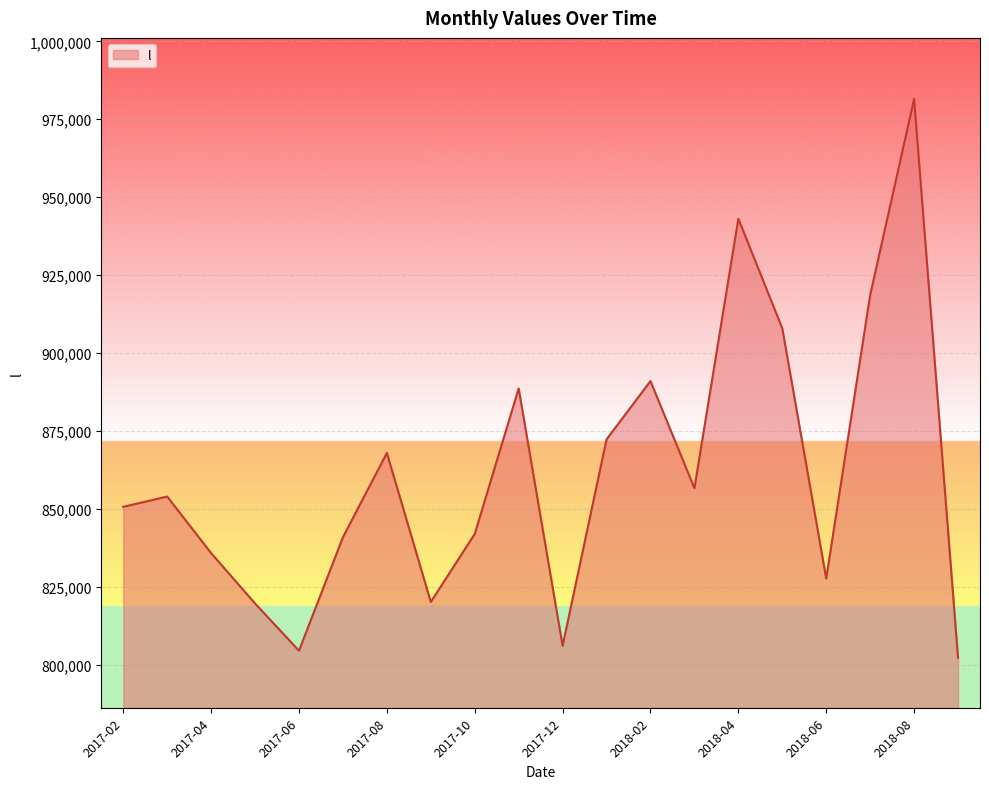

What is the maximum value shown in the chart?

981487